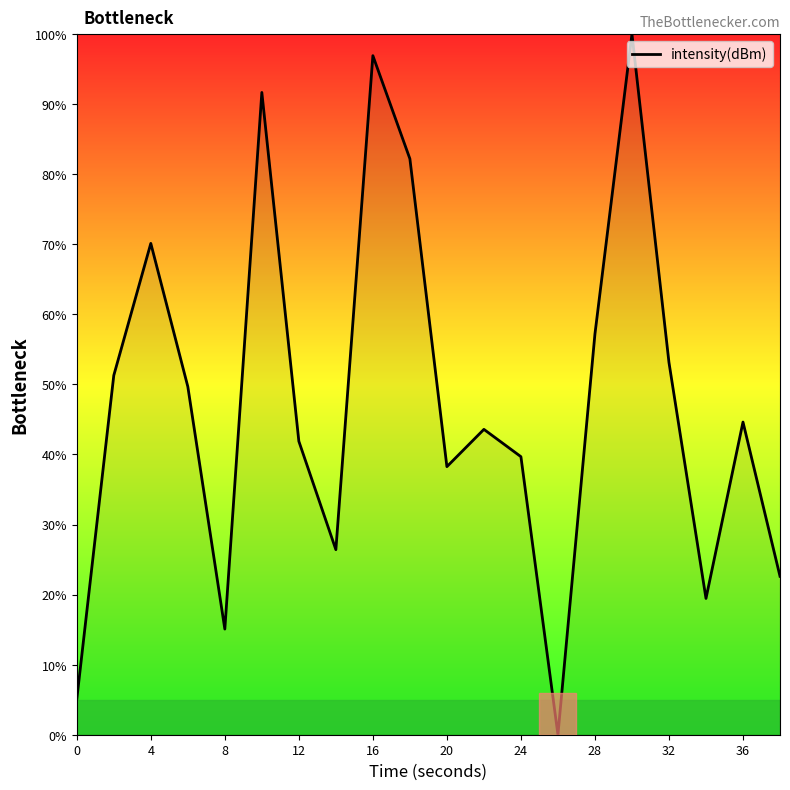

What is the difference between the maximum and minimum values?

100.0